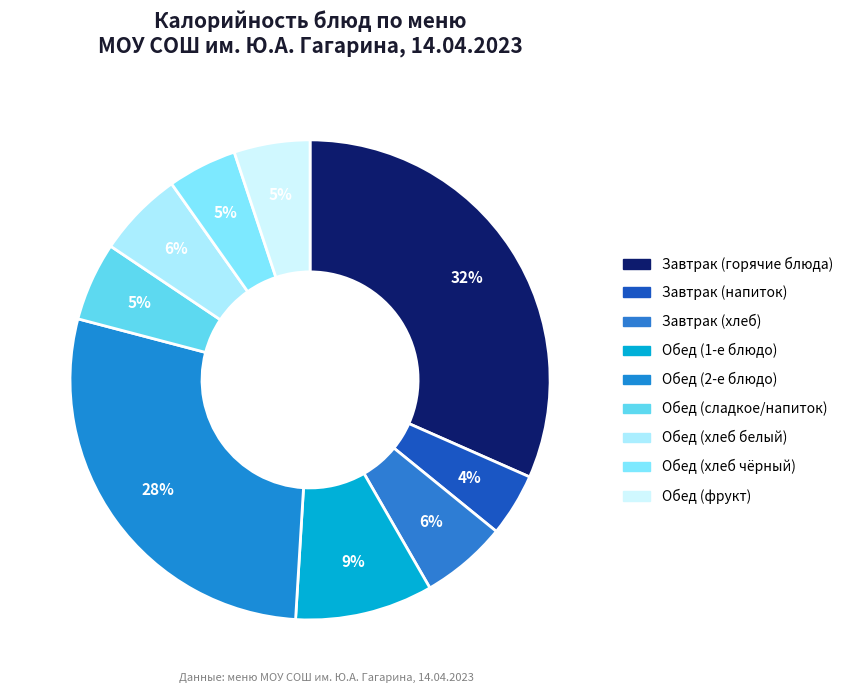

Count the number of slices in the pie.

9